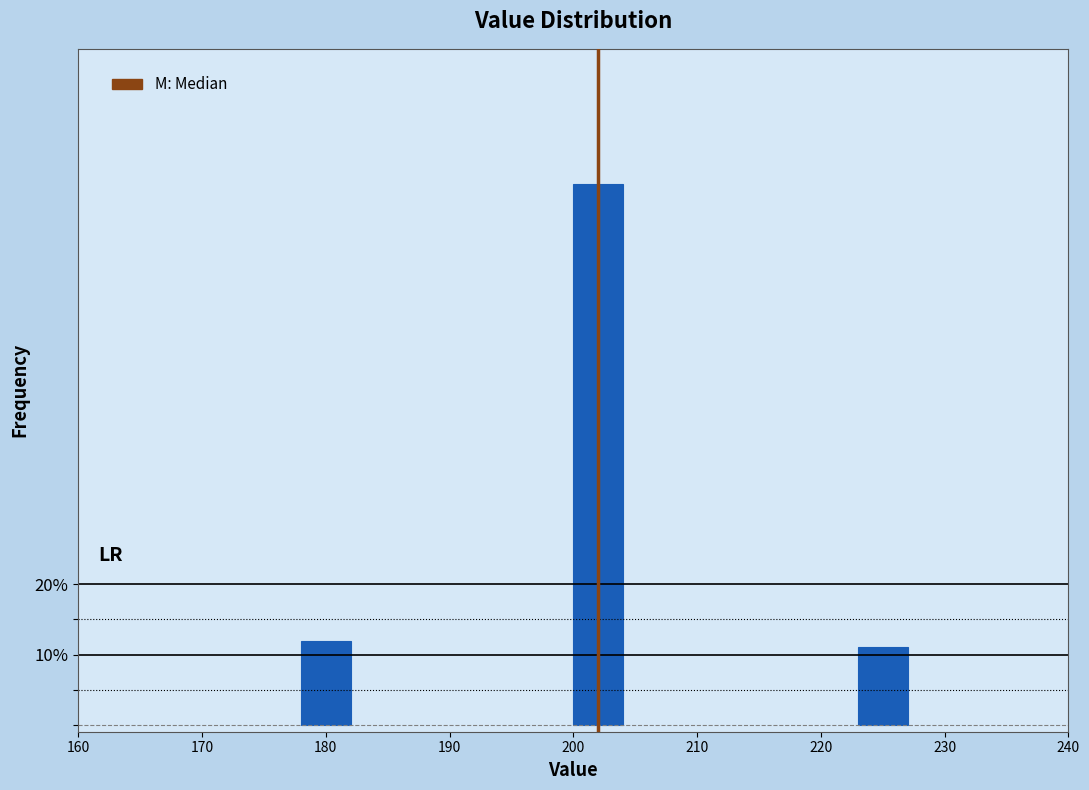

Reading left to right, list all the values displayed in this chart.

11.9	77.0	11.1